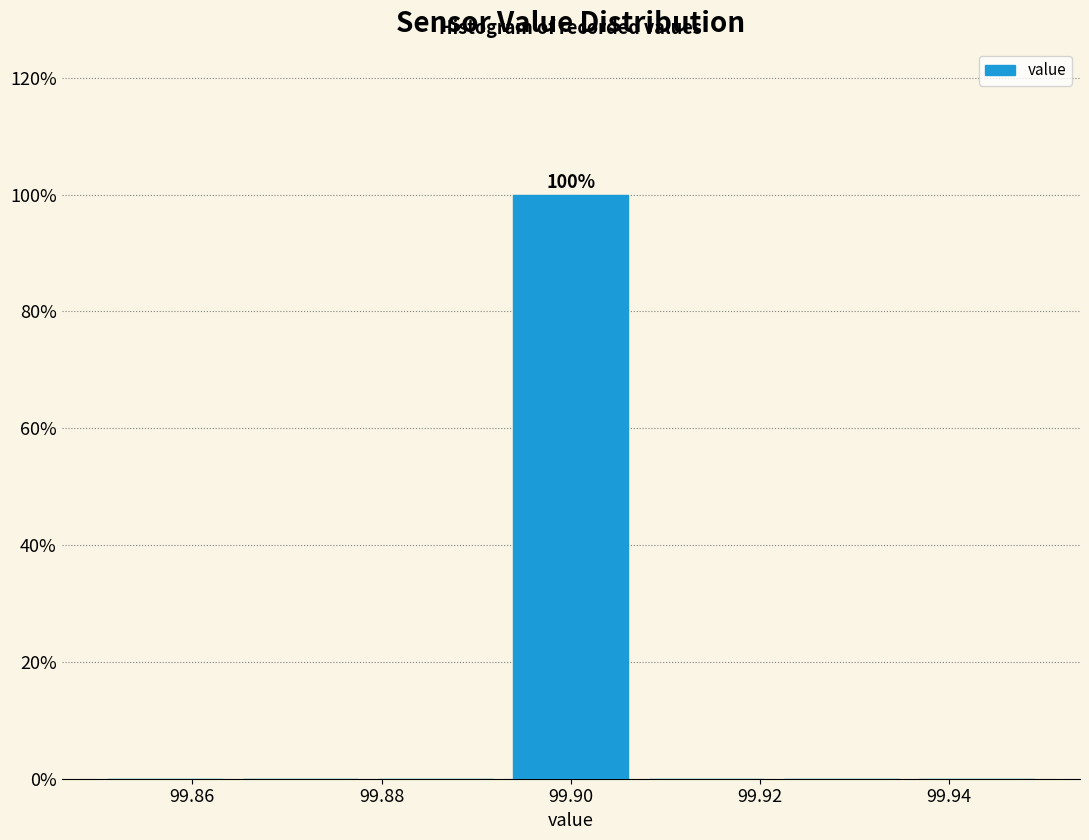

Over which range of the x-axis is the bar tallest?

99.892 to 99.908